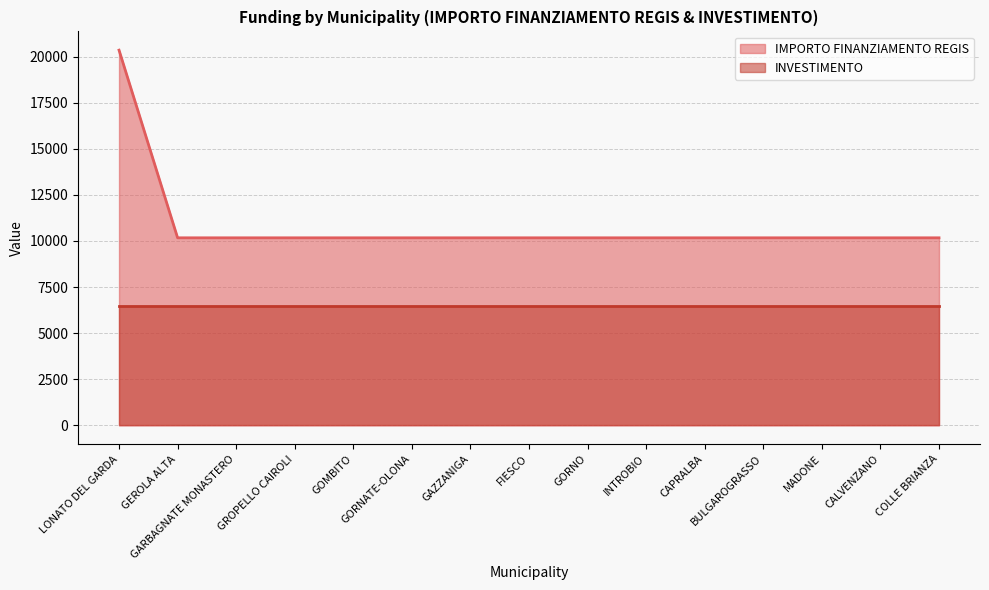

How many data points are above 10172?

1